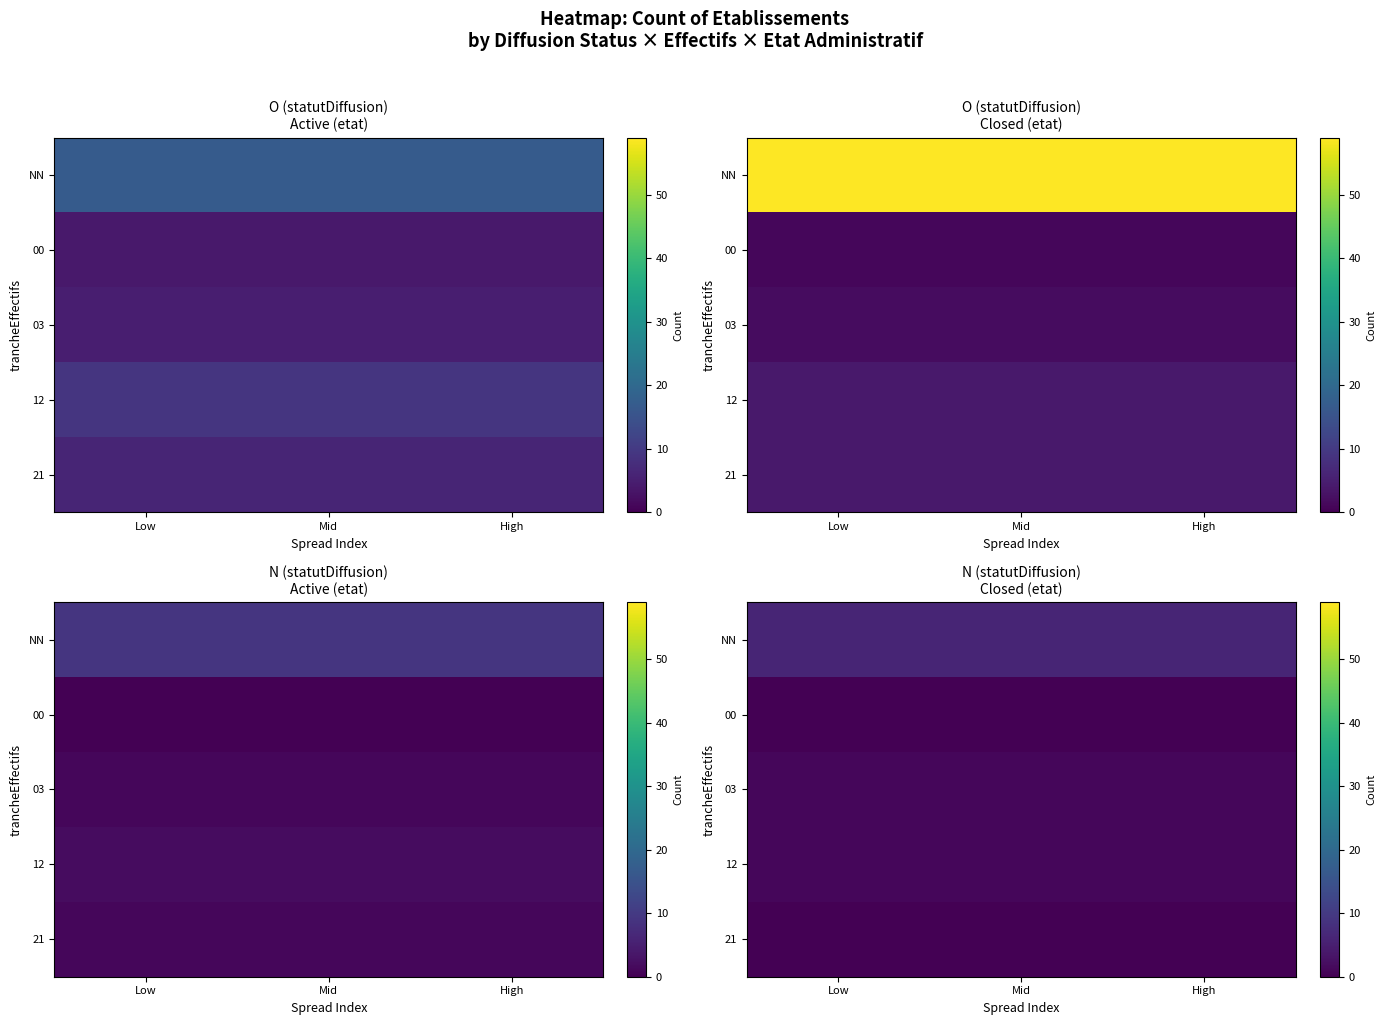

Between Low and Mid, which is larger?

Low